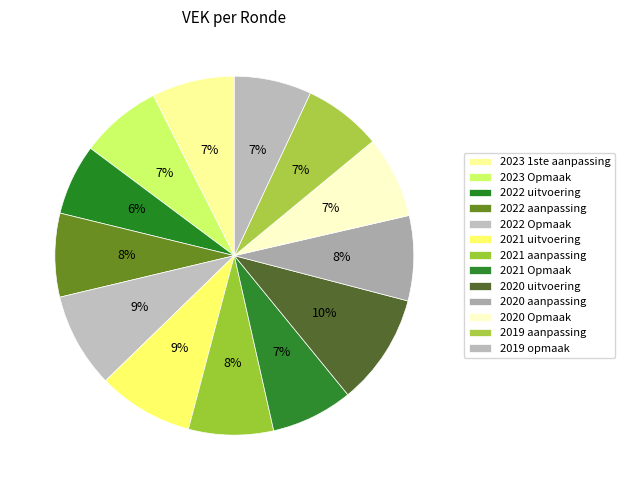

Count the number of slices in the pie.

13